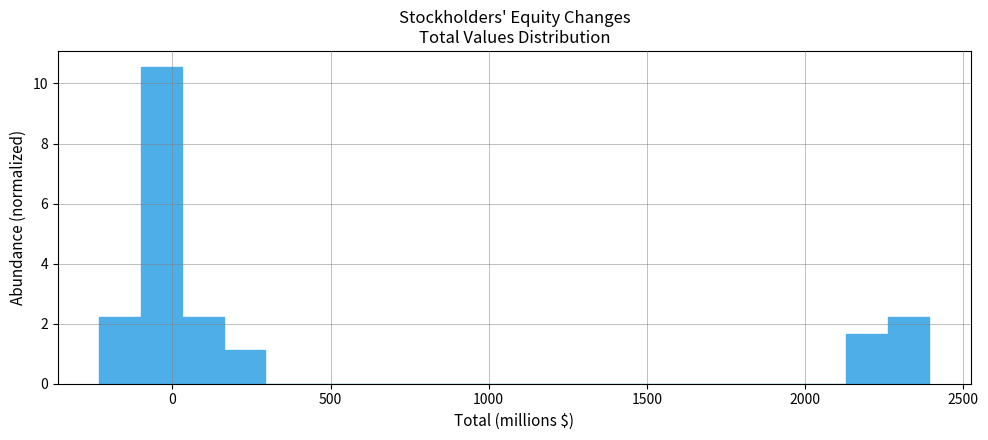

Around what value on the x-axis is the tallest bar? Give the approximate position of its centre, as read against the axis.

-50